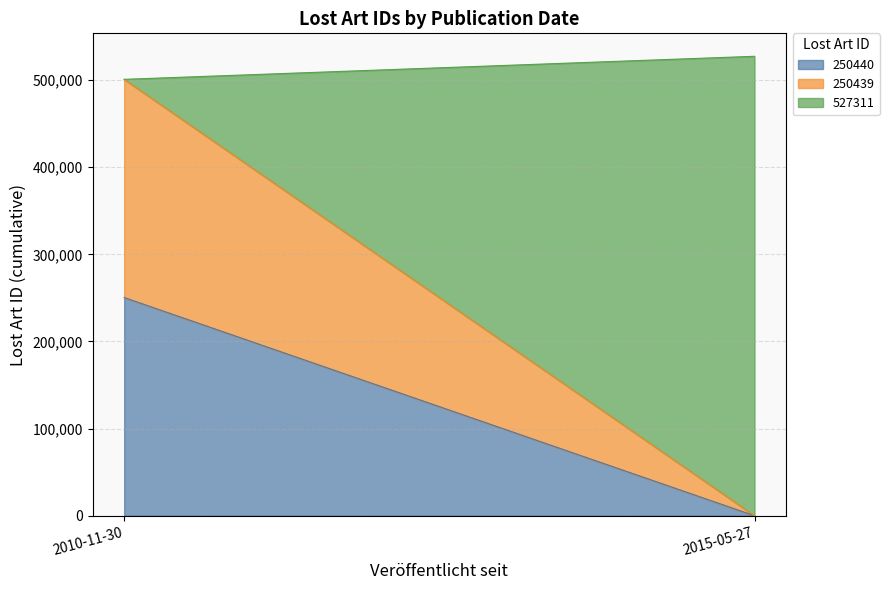

At which label is the value closest to 388875?

2010-11-30